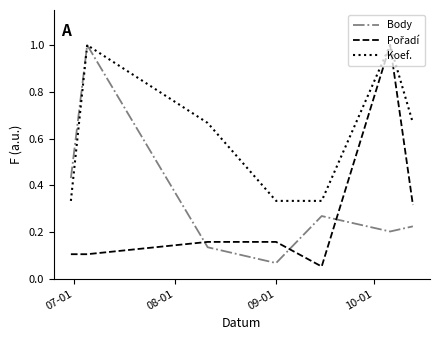

What is the highest value of the Koef. series?

1.0